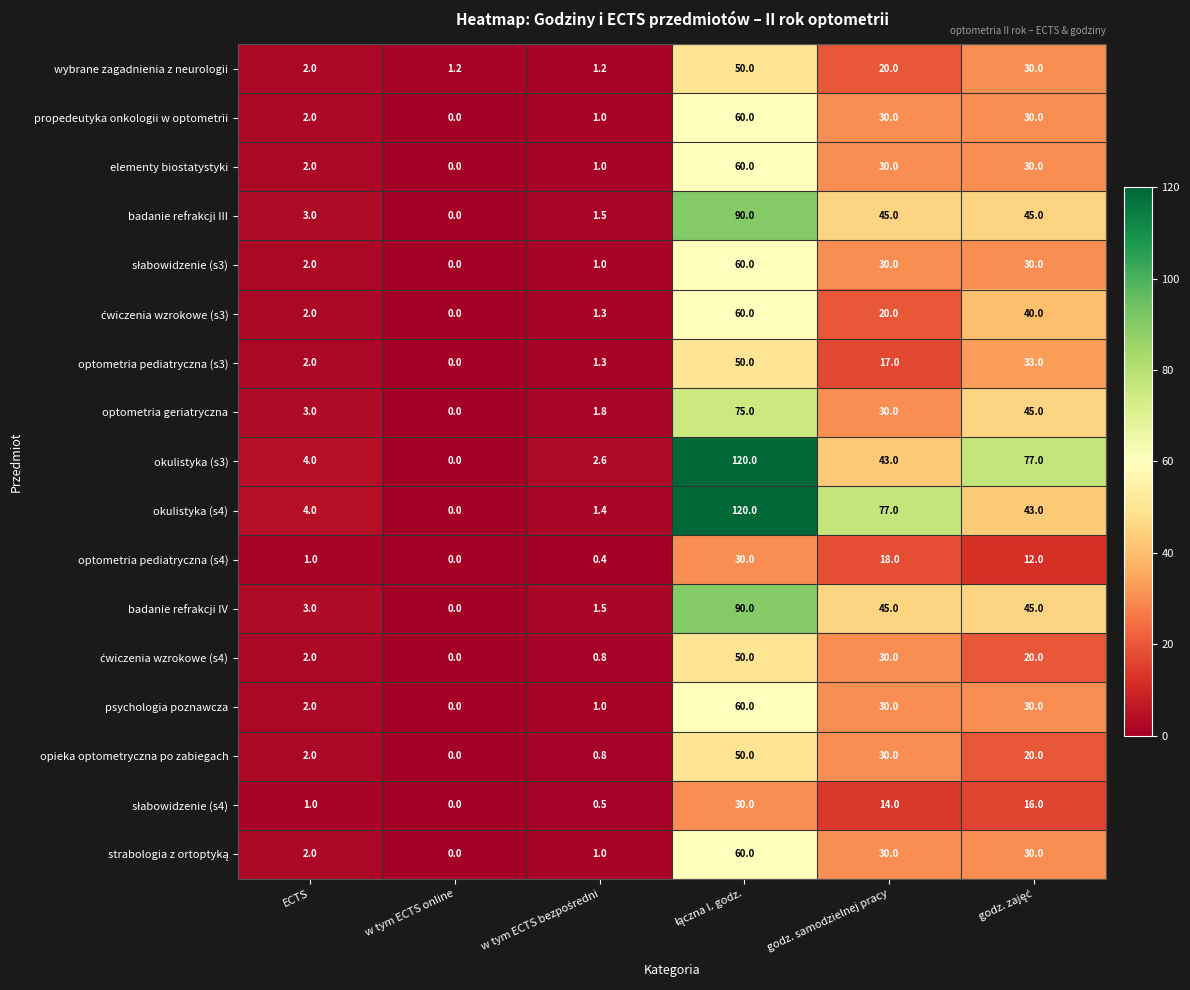

What is the maximum value for psychologia poznawcza?

60.0